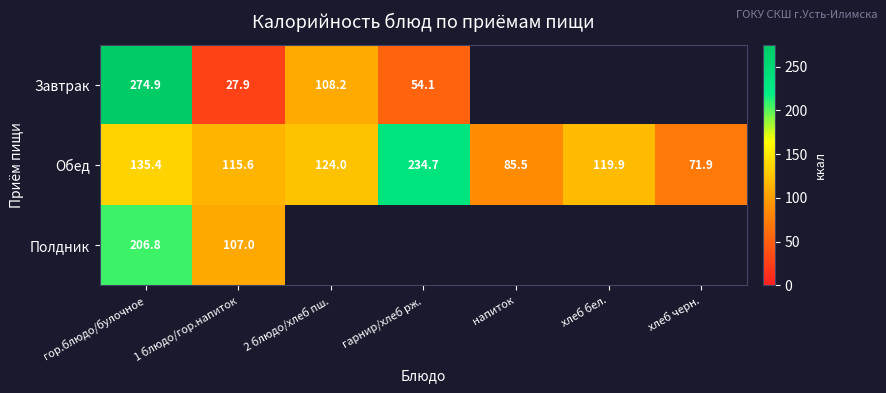

Count the number of categories in the chart.

7